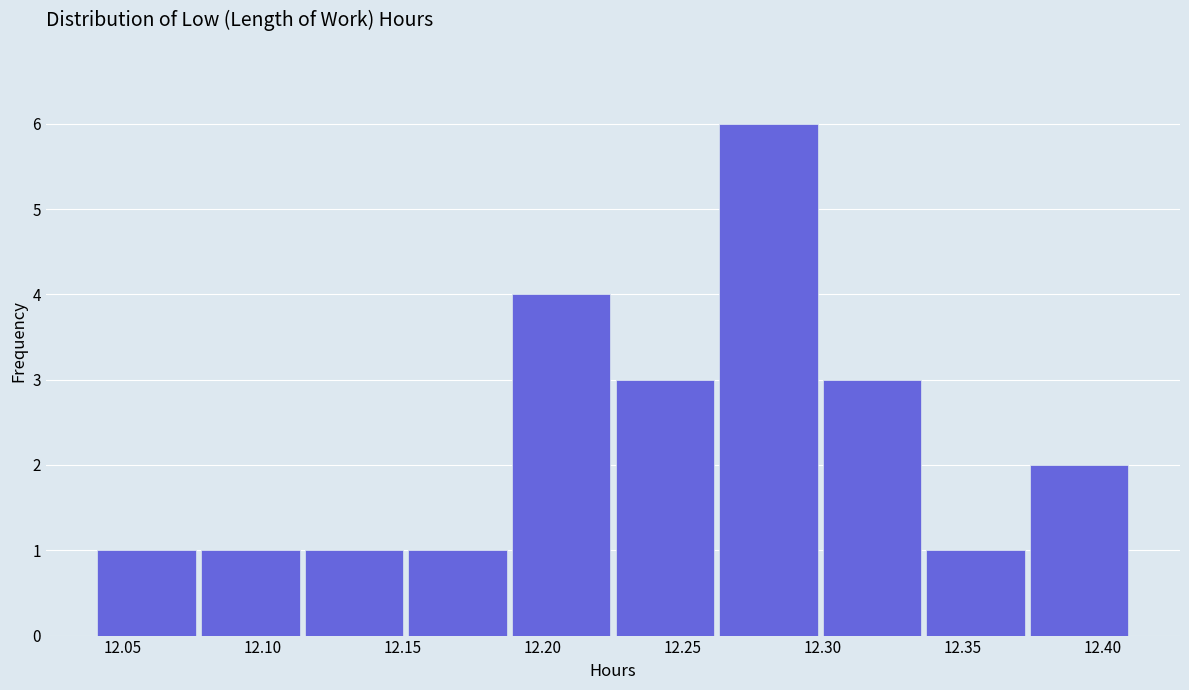

Reading left to right, list every bar in this chart as the range it spans on the x-axis followed by its height. Neither the bar edges nor the heights are printed on the chart, so give them approximately, as read against the axes.

12.040 to 12.077: 1
12.077 to 12.114: 1
12.114 to 12.151: 1
12.151 to 12.188: 1
12.188 to 12.225: 4
12.225 to 12.262: 3
12.262 to 12.299: 6
12.299 to 12.336: 3
12.336 to 12.373: 1
12.373 to 12.410: 2